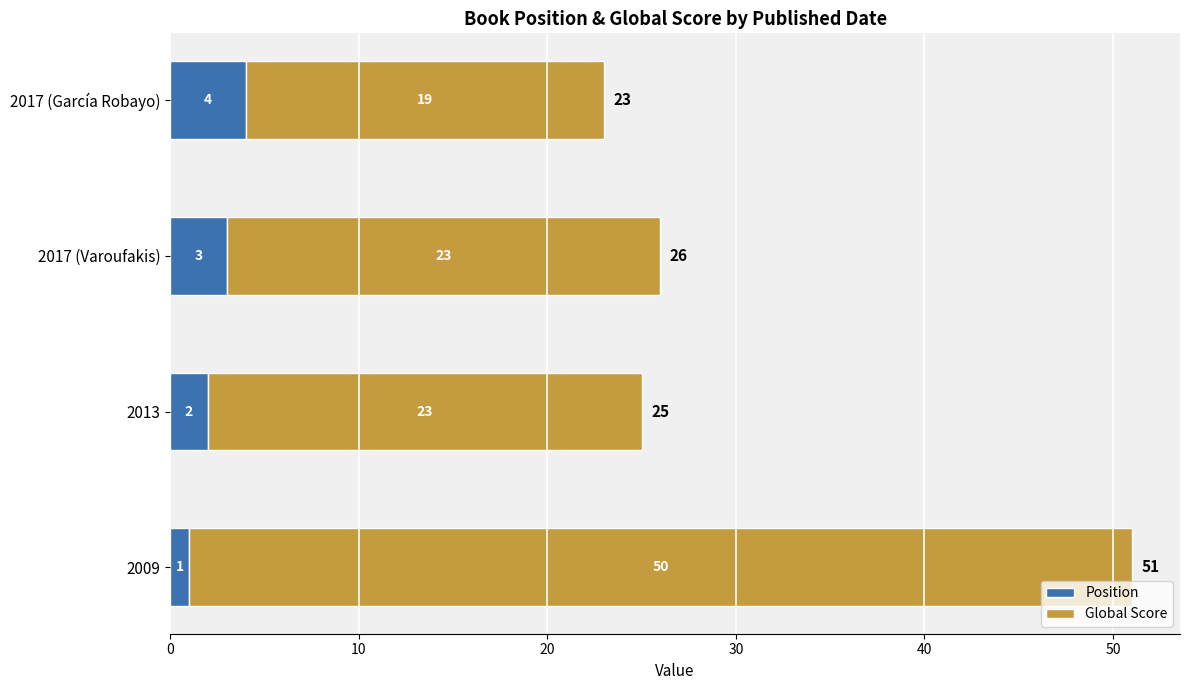

What is the total value across all series at 2013?

25